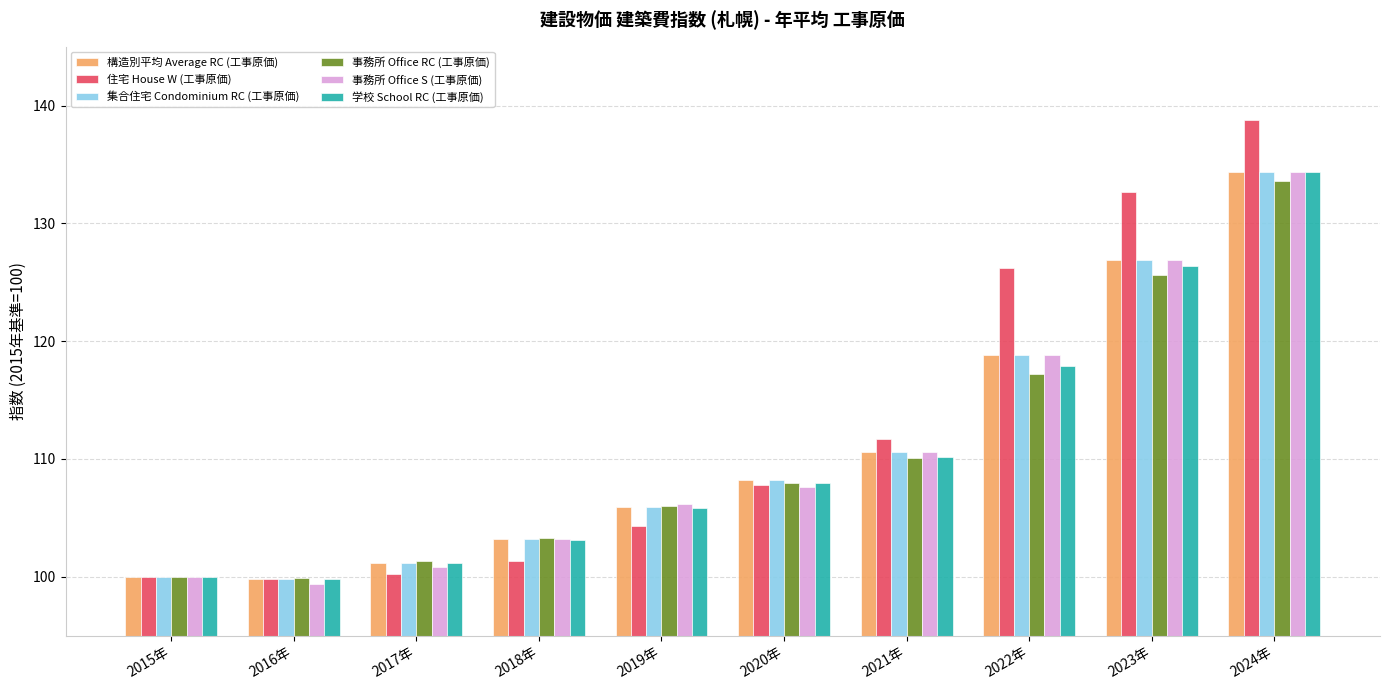

What is the minimum value shown in the chart?

99.4